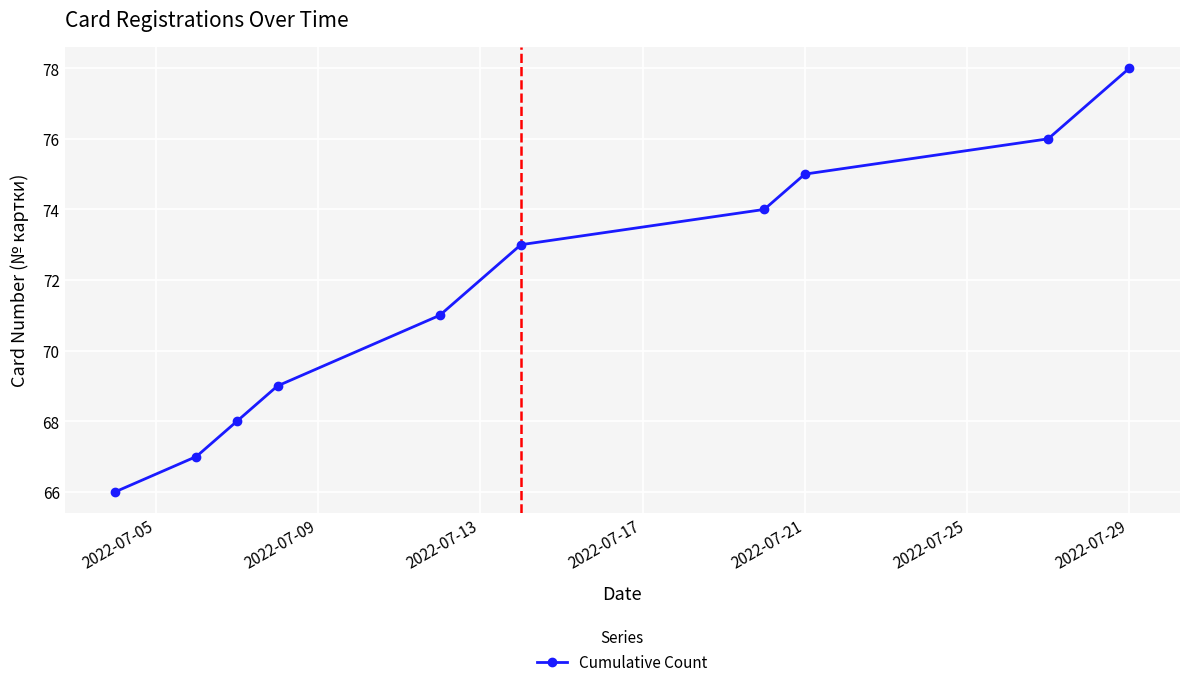

What is the minimum value shown in the chart?

66